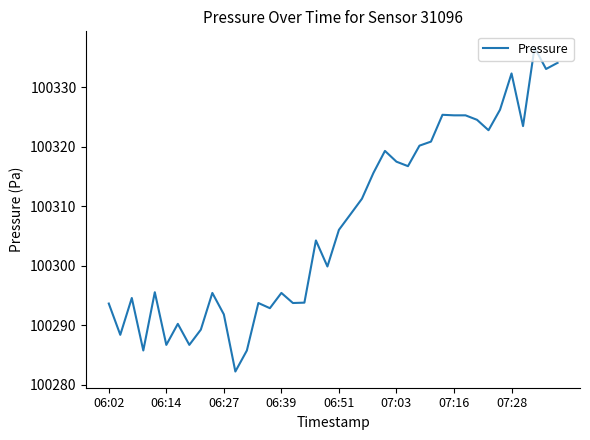

What is the maximum value shown in the chart?

100336.6